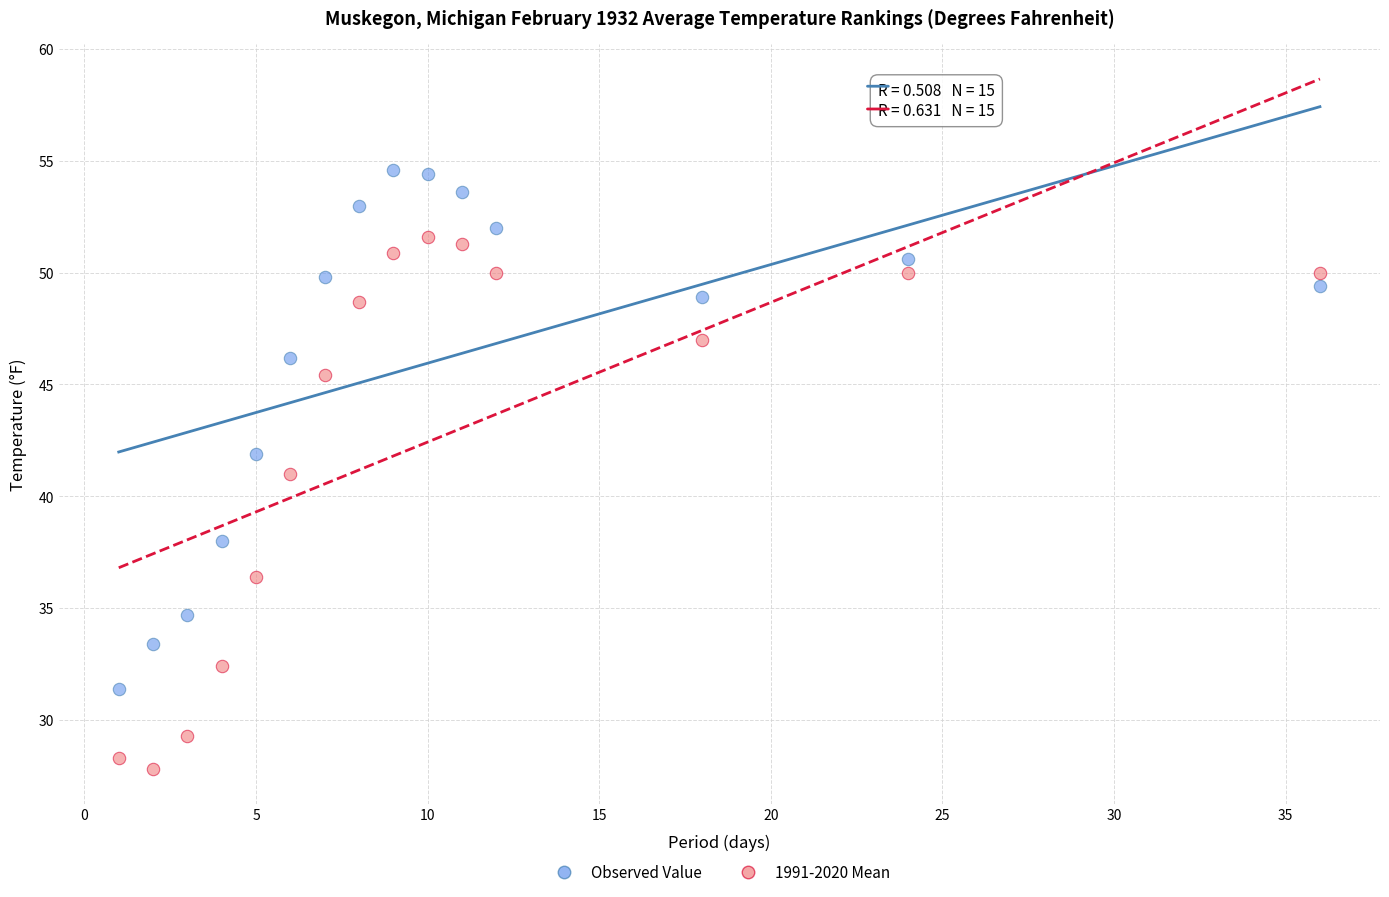

Which series contains the lowest Y value?

1991-2020 Mean